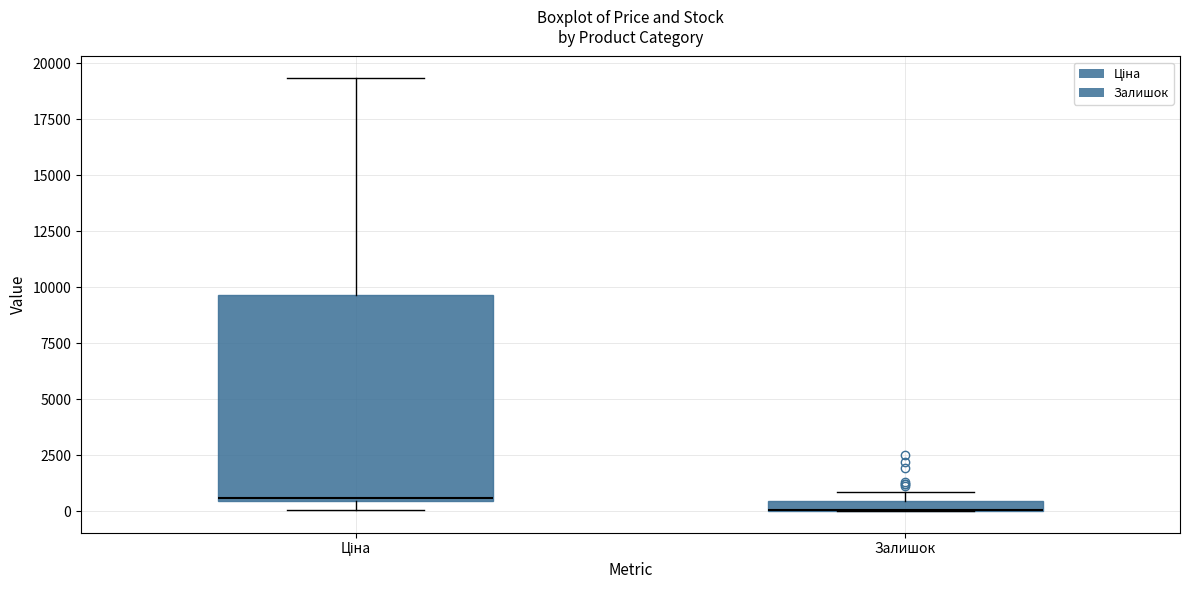

Comparing the boxes themselves (not the whiskers), which one is the tallest?

Ціна